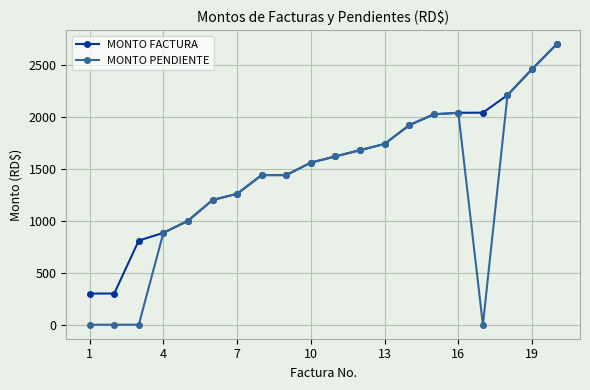

What is the value of the MONTO PENDIENTE point at the 13th from the left?

1740.0